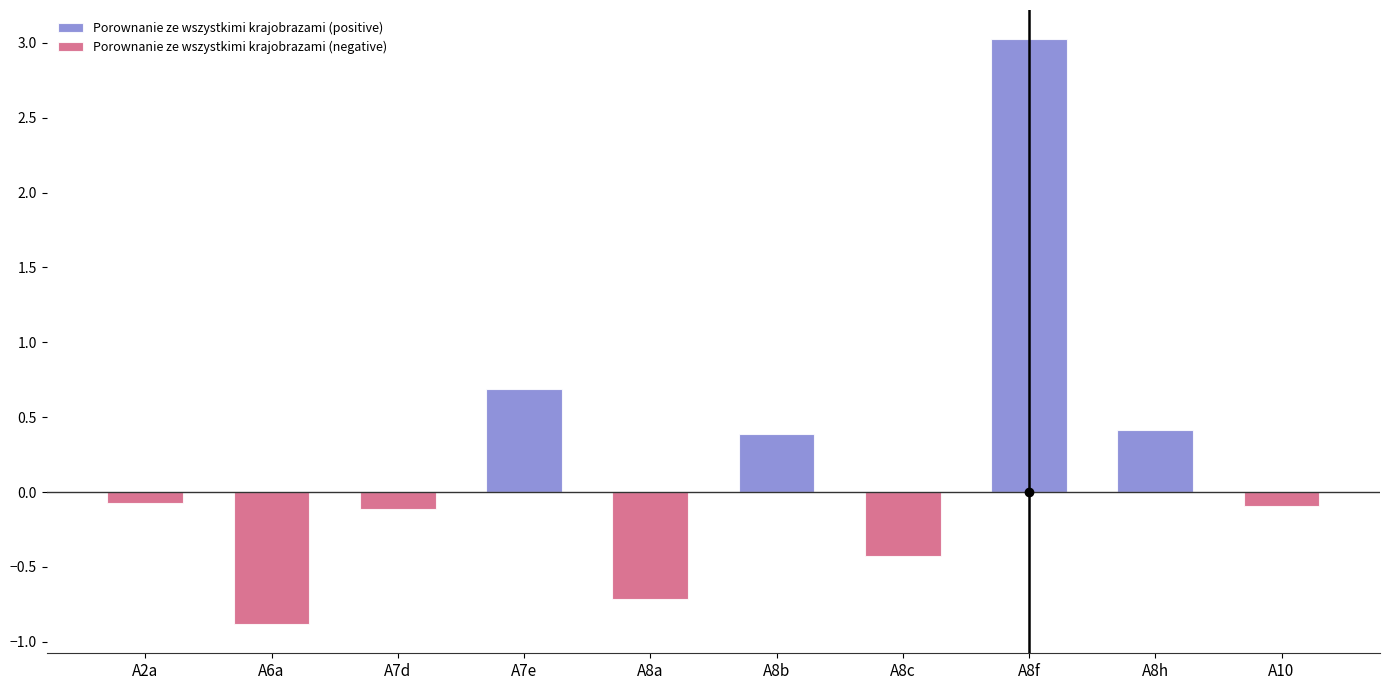

Rank the series by their average value, from lowest to highest.

Porownanie ze wszystkimi krajobrazami (negative), Porownanie ze wszystkimi krajobrazami (positive)